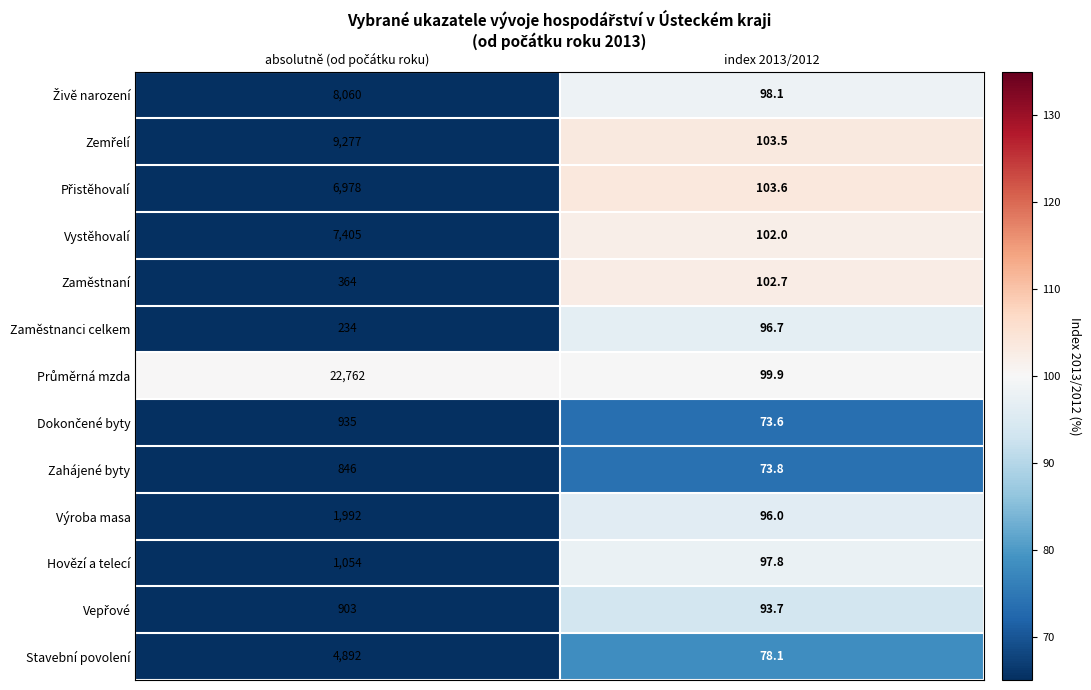

What is the total value across all series at index 2013/2012?

1219.5